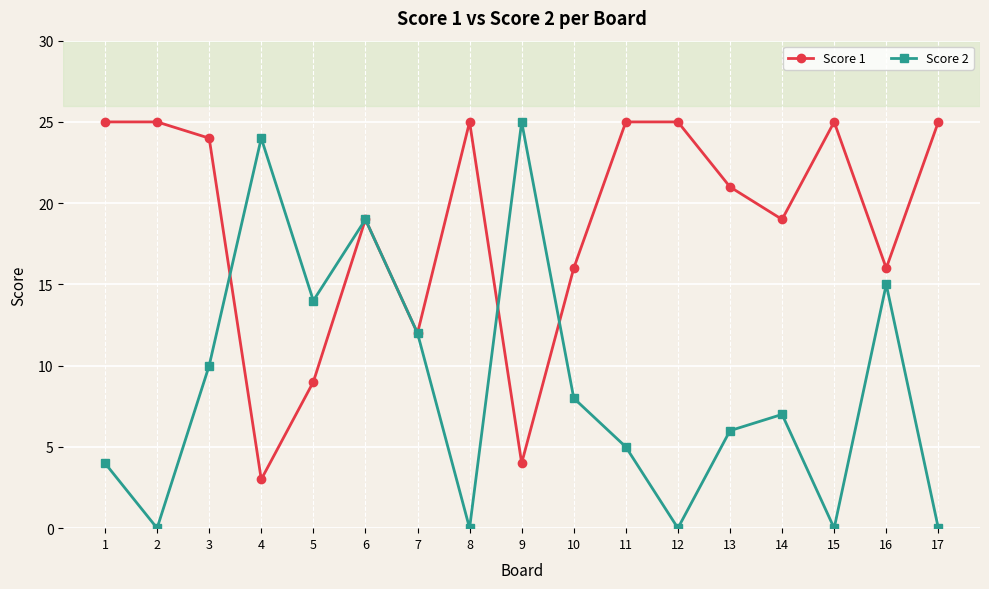

At which category is the sum across all series the highest?

6